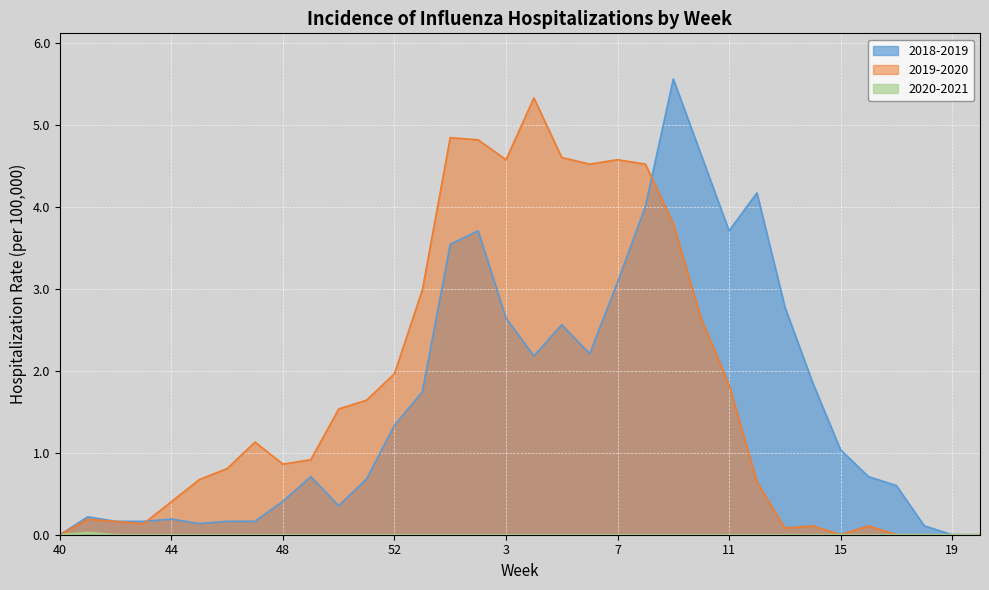

Reading left to right, list all the values displayed in this chart.

2018-2019: 0.0	0.2	0.2	0.2	0.2	0.1	0.2	0.2	0.4	0.7	0.4	0.7	1.3	1.7	3.5	3.7	2.6	2.2	2.6	2.2	3.1	4.0	5.6	4.6	3.7	4.2	2.8	1.9	1.0	0.7	0.6	0.1	0.0	0.0
2019-2020: 0.0	0.2	0.2	0.1	0.4	0.7	0.8	1.1	0.9	0.9	1.5	1.6	2.0	3.0	4.8	4.8	4.6	5.3	4.6	4.5	4.6	4.5	3.8	2.6	1.8	0.6	0.1	0.1	0.0	0.1	0.0	0.0	0.0	0.0
2020-2021: 0.0	0.0	0.0	0.0	0.0	0.0	0.0	0.0	0.0	0.0	0.0	0.0	0.0	0.0	0.0	0.0	0.0	0.0	0.0	0.0	0.0	0.0	0.0	0.0	0.0	0.0	0.0	0.0	0.0	0.0	0.0	0.0	0.0	0.0